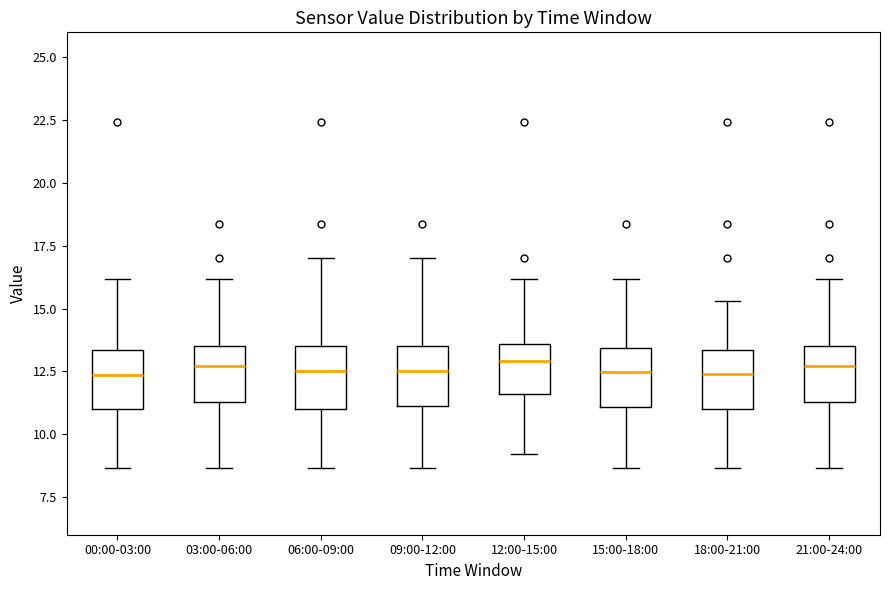

Where is the lower edge of the box for 21:00-24:00 on the y-axis? The values are not printed on the chart, so give them approximately, as read against the axis.

11.5